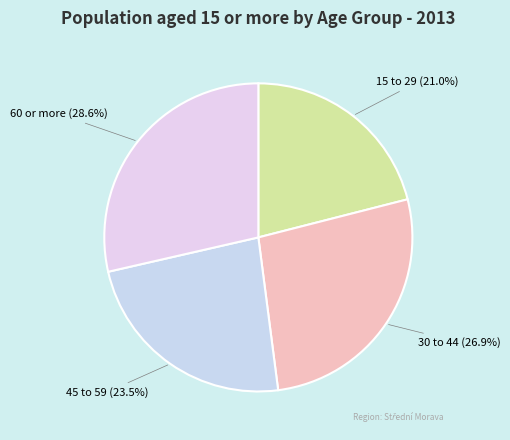

Is there any slice that represents more than half of the pie?

No